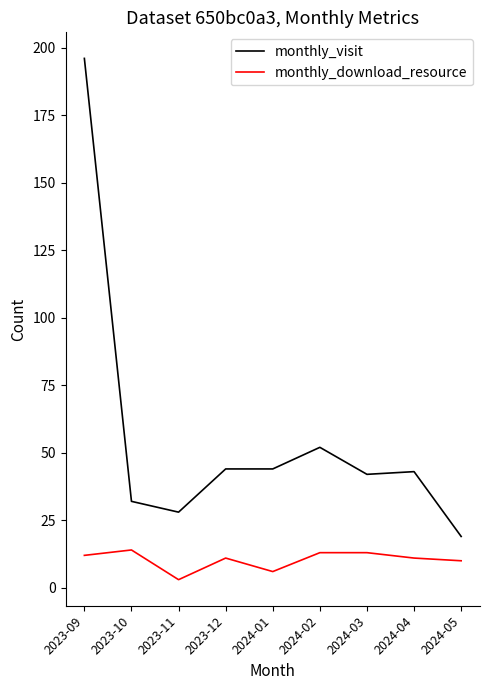

What position from the left is 2023-09?

1